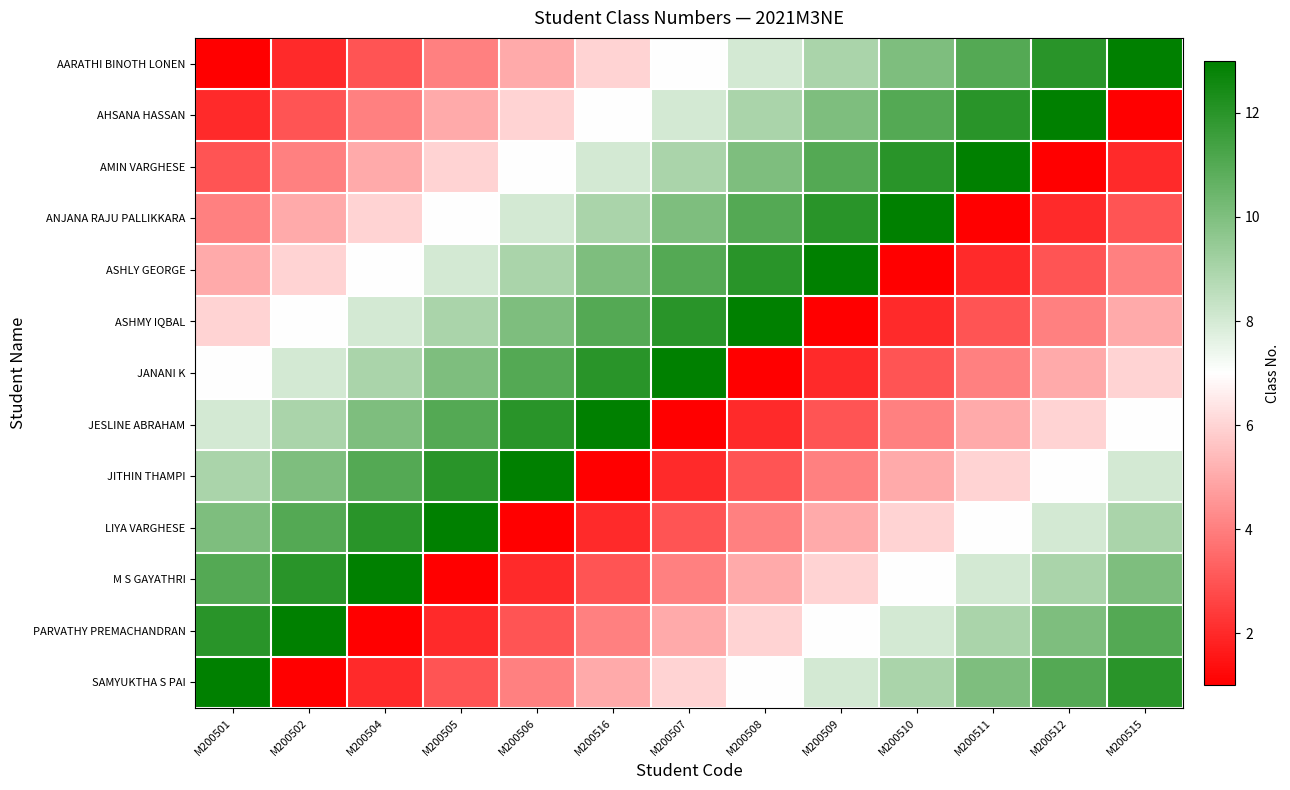

What is the total value across all series at M200512?

91